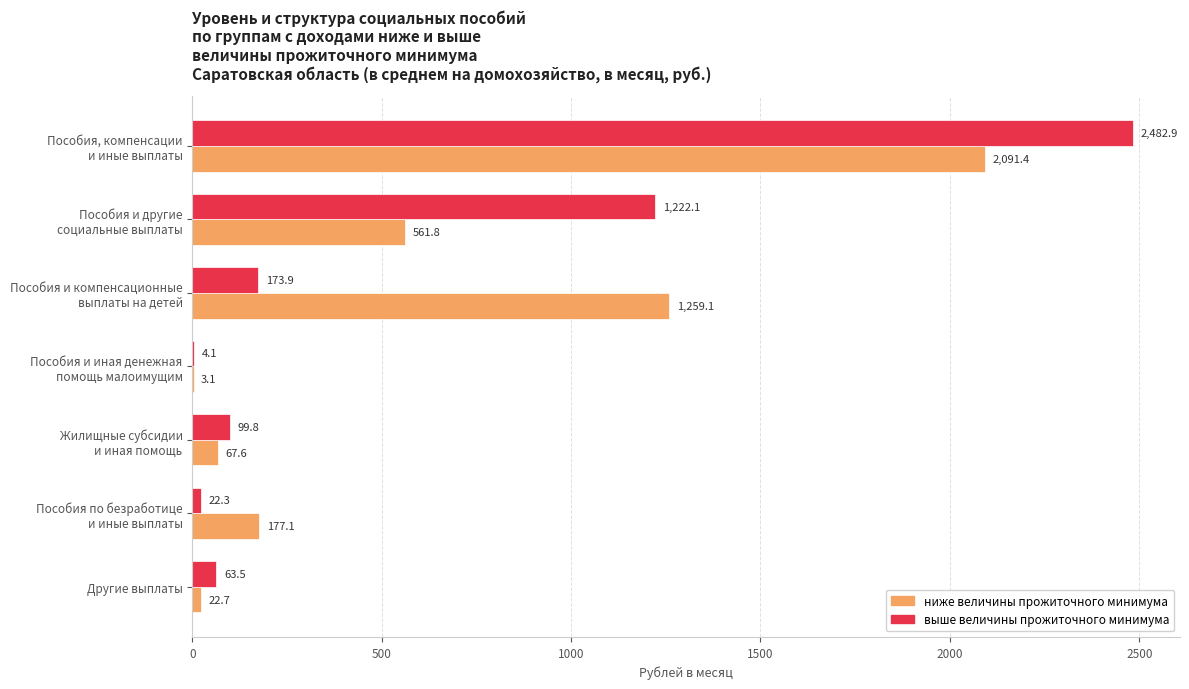

Which series has the largest range (max minus min)?

выше величины прожиточного минимума